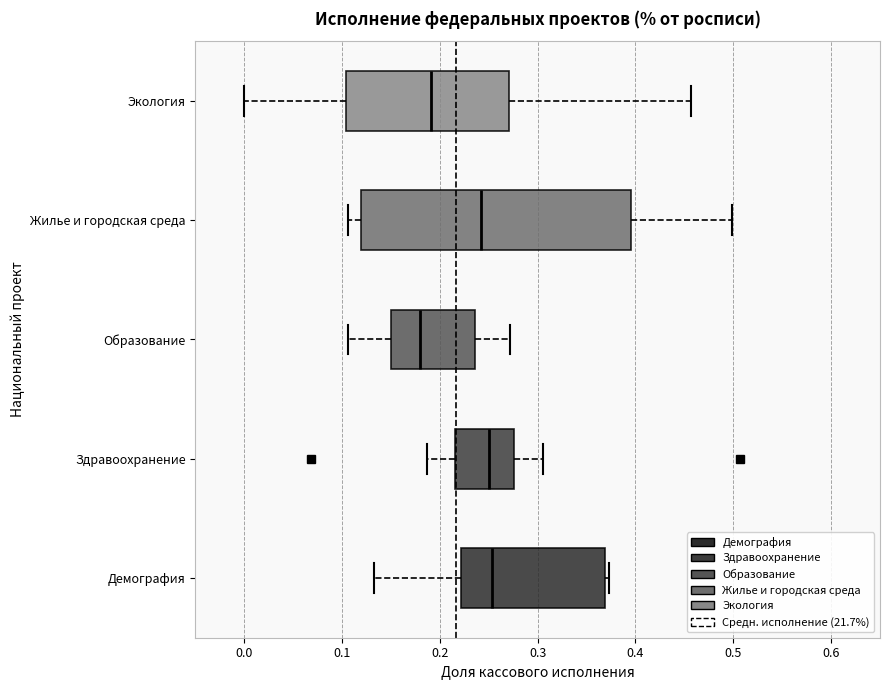

Where does the right whisker of the box for Образование end on the x-axis? The values are not printed on the chart, so give them approximately, as read against the axis.

0.27